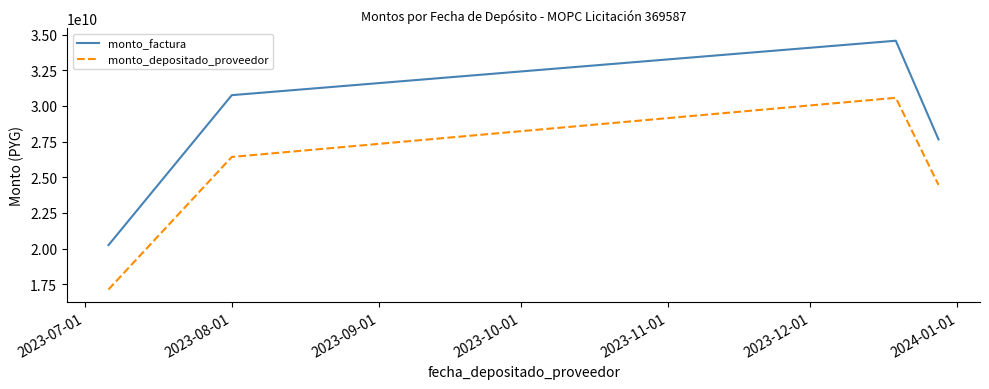

What are all the series names shown in the legend?

monto_factura, monto_depositado_proveedor